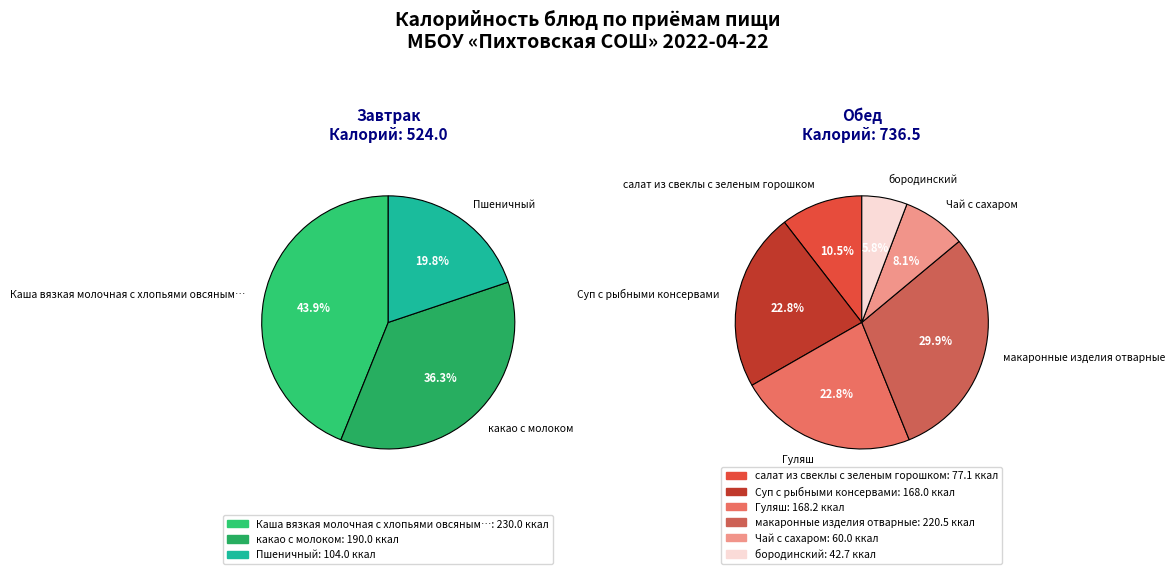

Do Обед and Завтрак together represent more than half of the pie?

Yes